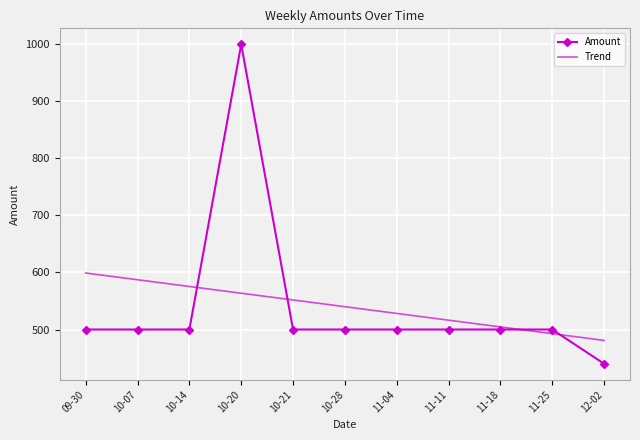

The value of Trend at 11-04 is 528.2. True or false?

True